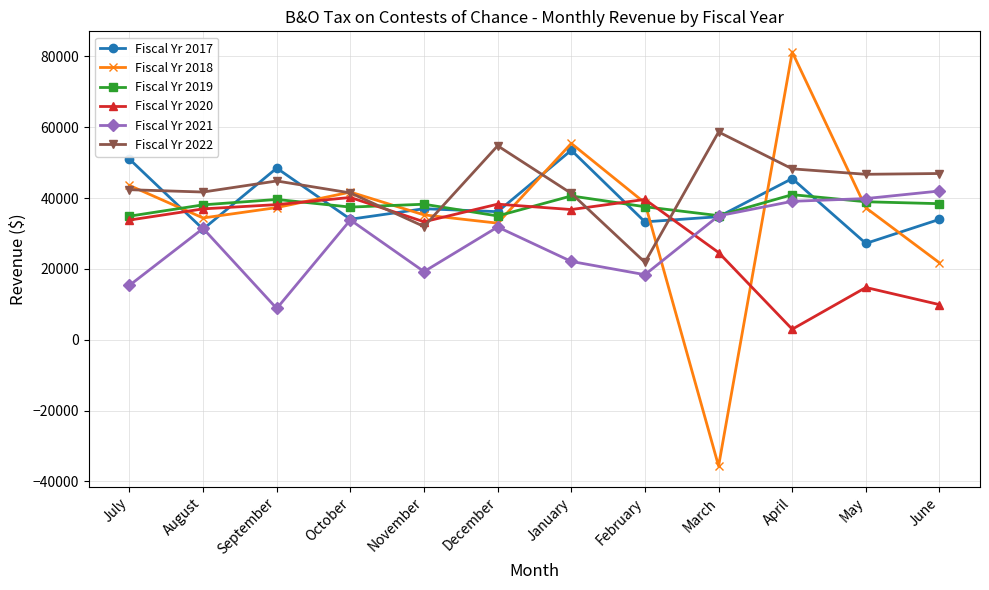

Between July and March, which series saw the biggest shift?

Fiscal Yr 2018